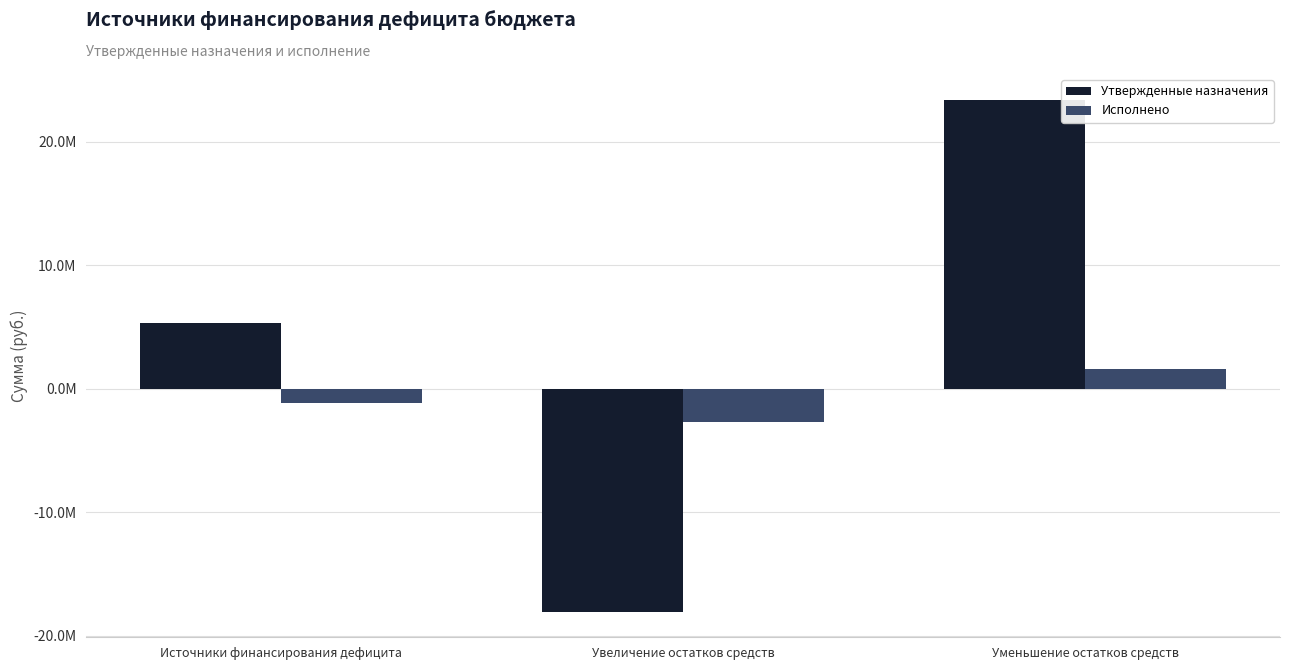

Between Источники финансирования дефицита and Увеличение остатков средств, which series saw the biggest shift?

Утвержденные назначения